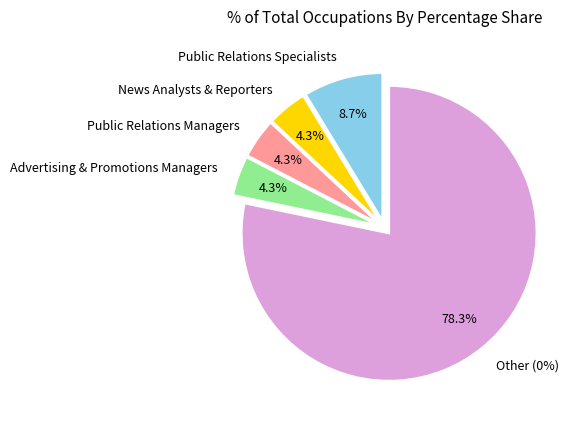

True or false: Public Relations Specialists accounts for 9% of the total.

True